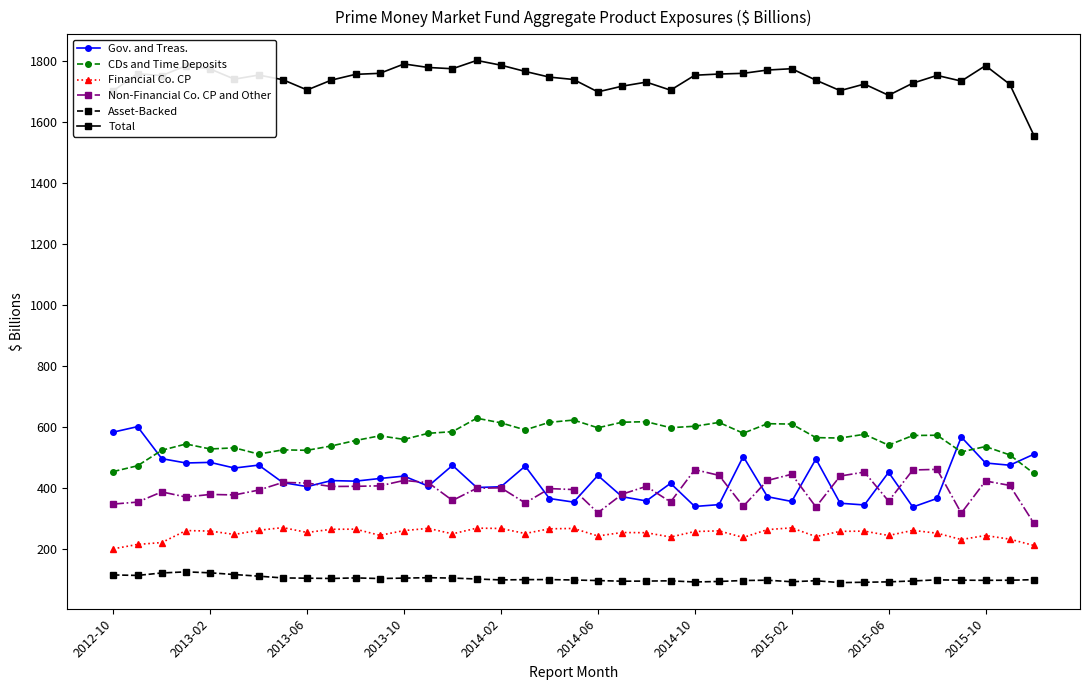

How many data points in Total are less than 1752?

19